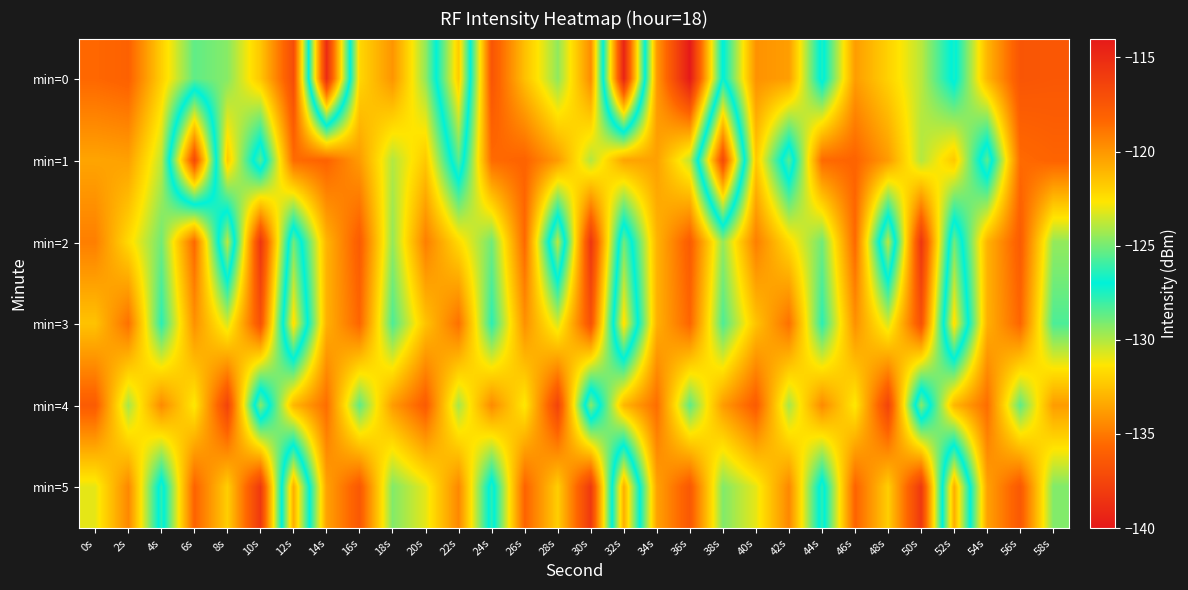

Between 18s and 40s, which series saw the biggest shift?

min=2